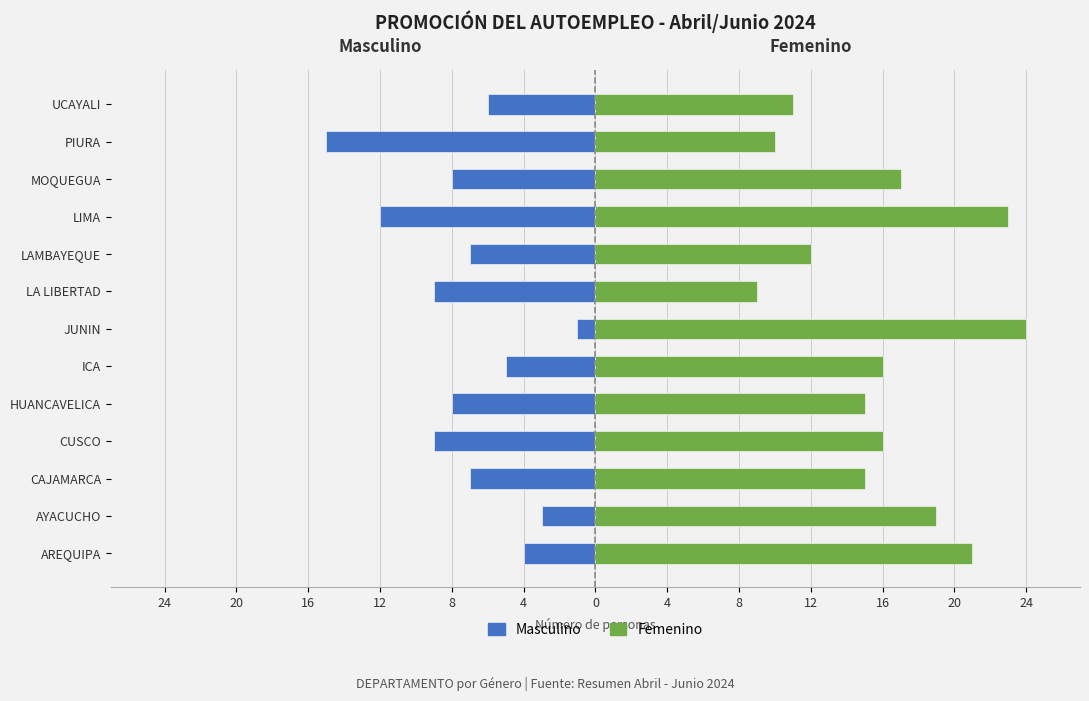

What is the average value of the Masculino series?

-7